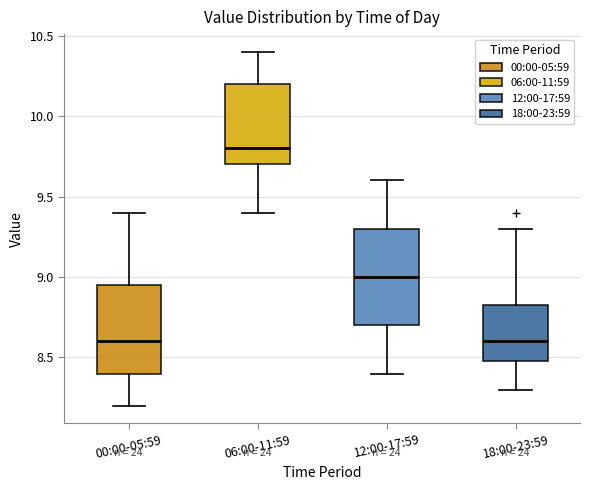

Comparing the boxes themselves (not the whiskers), which one is the tallest?

12:00-17:59